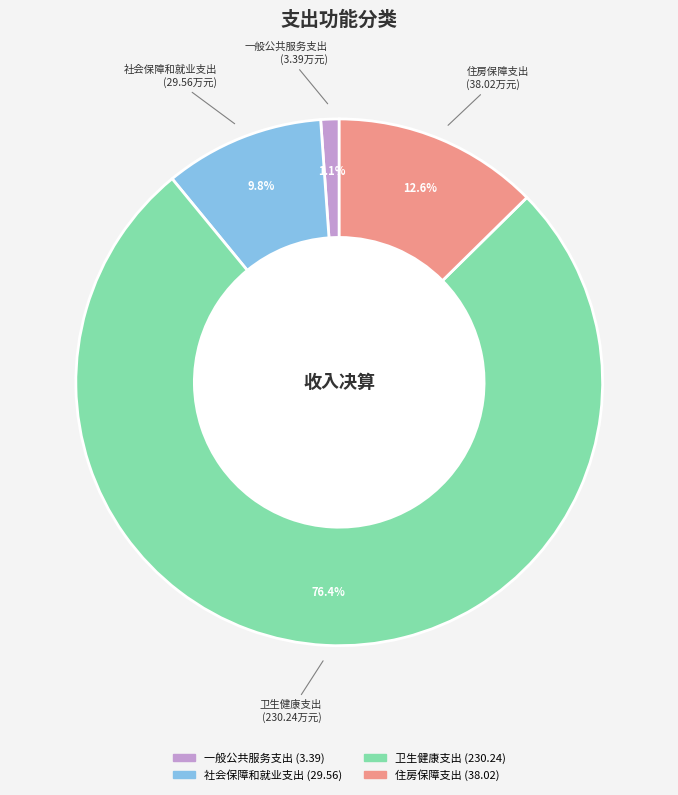

The 住房保障支出 slice represents 20% of the pie. True or false?

False